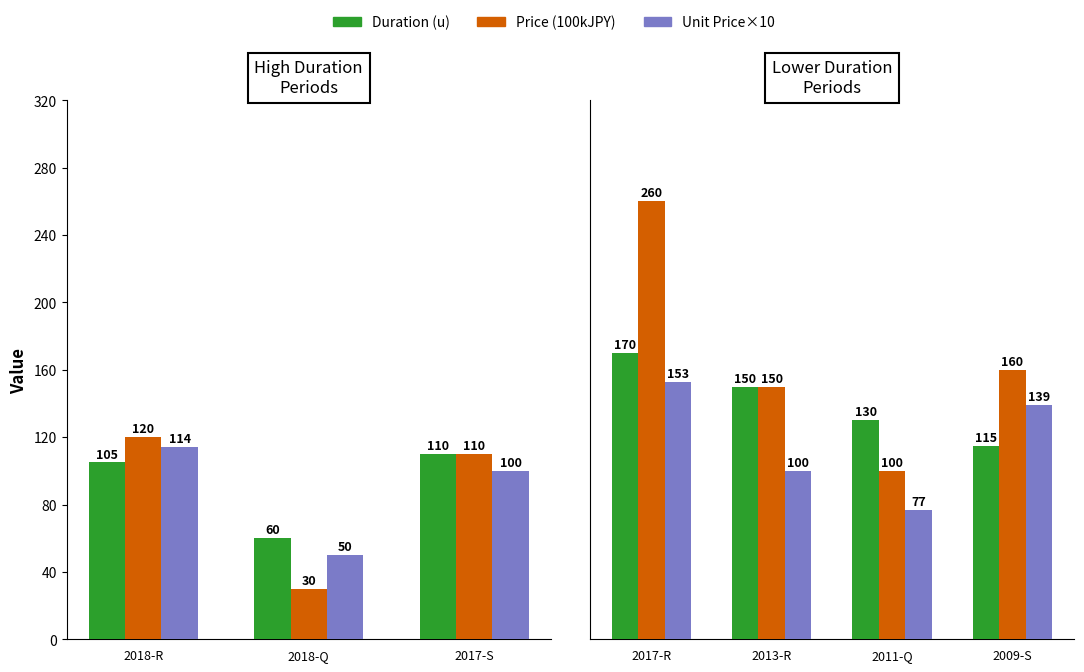

What is the label of the 3rd bar from the left?

2011-Q